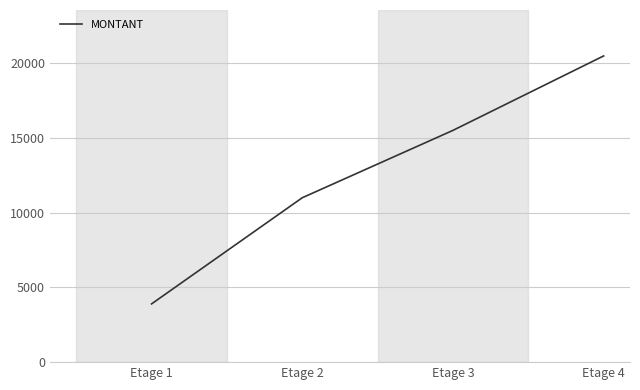

List the labels in order of value, smallest first.

Etage 1, Etage 2, Etage 3, Etage 4